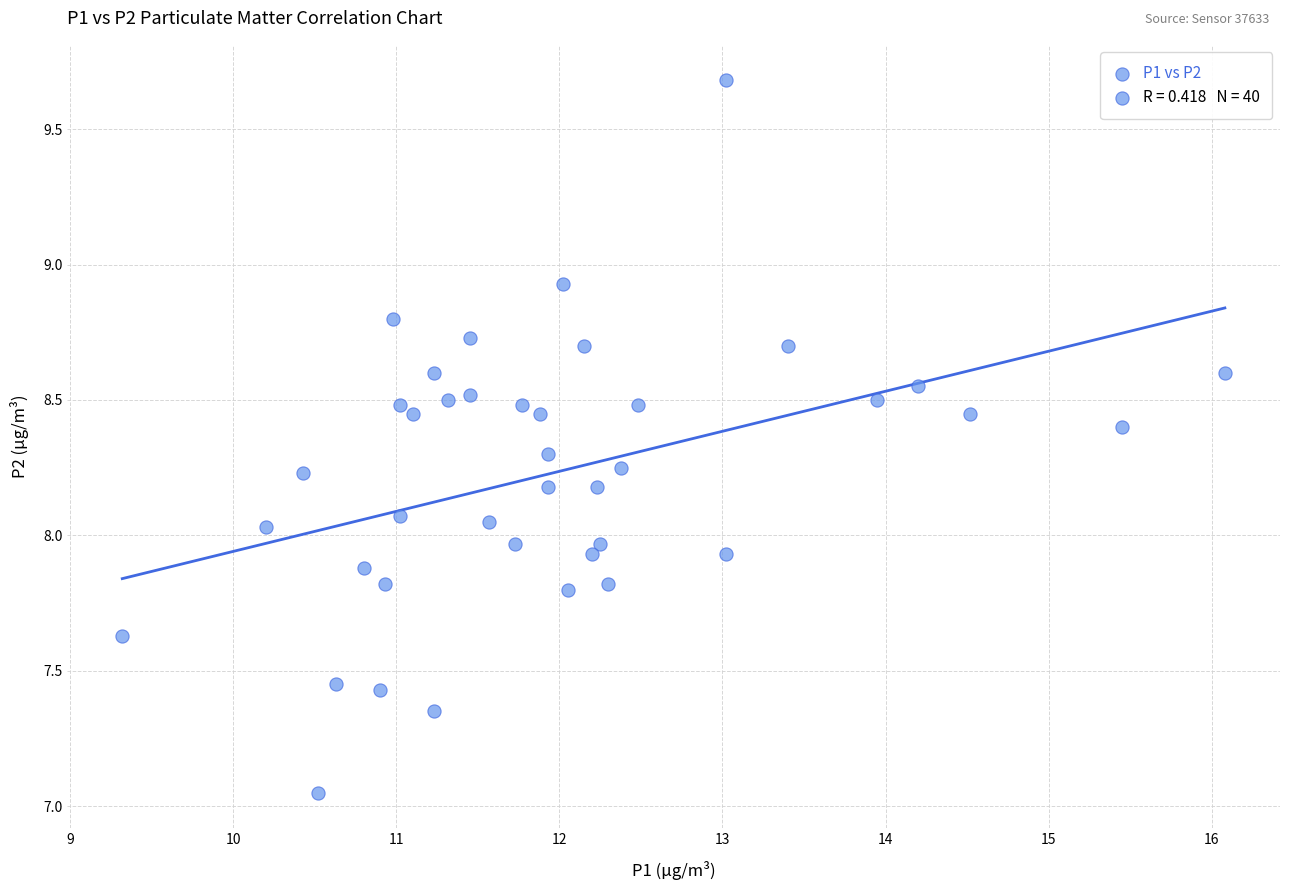

What is the range of Y values (max minus min)?

2.6